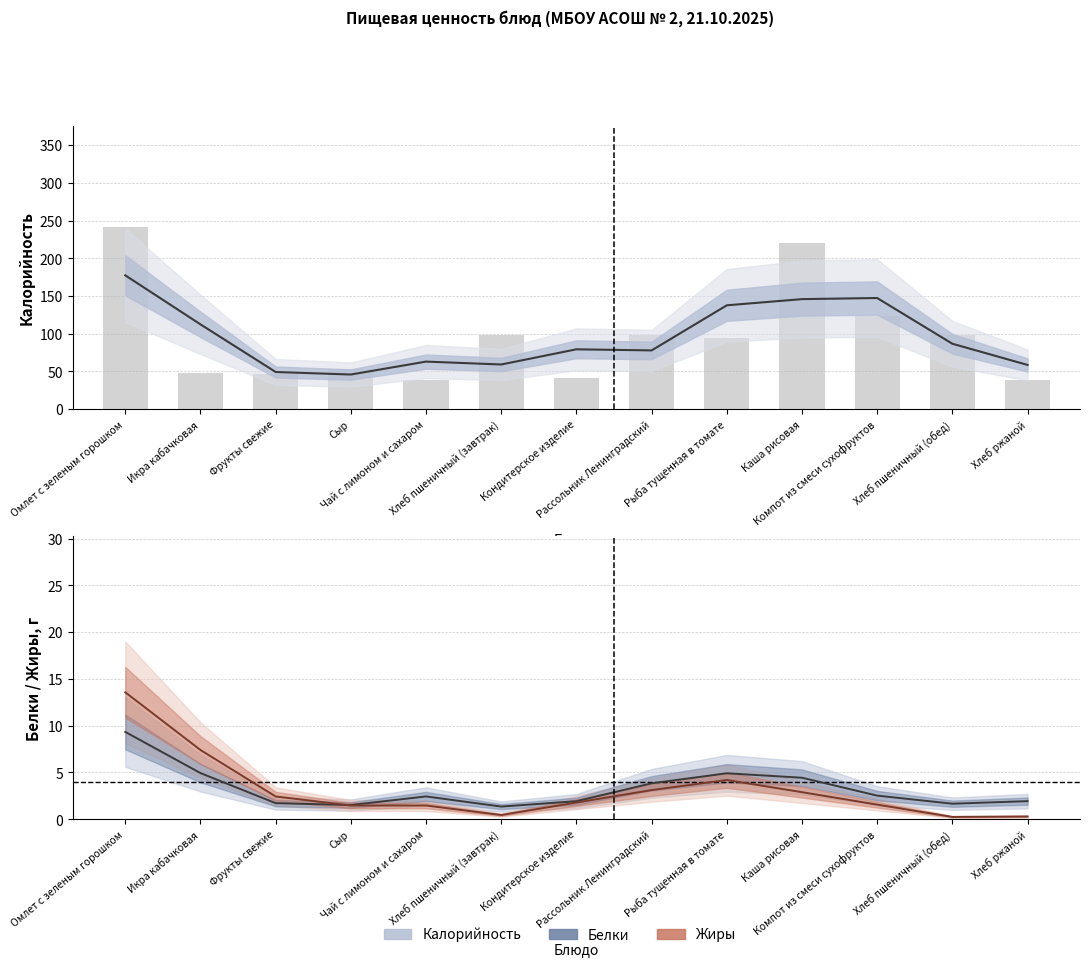

Reading left to right, transcribe all the data shown in this chart.

Омлет с зеленым горошком=177.3	Икра кабачковая=112.3	Фрукты свежие=49.2	Сыр=45.8	Чай с лимоном и сахаром=63.0	Хлеб пшеничный (завтрак)=59.1	Кондитерское изделие=79.3	Рассольник Ленинградский=77.8	Рыба тущенная в томате=137.6	Каша рисовая=145.8	Компот из смеси сухофруктов=147.3	Хлеб пшеничный (обед)=86.7	Хлеб ржаной=58.5